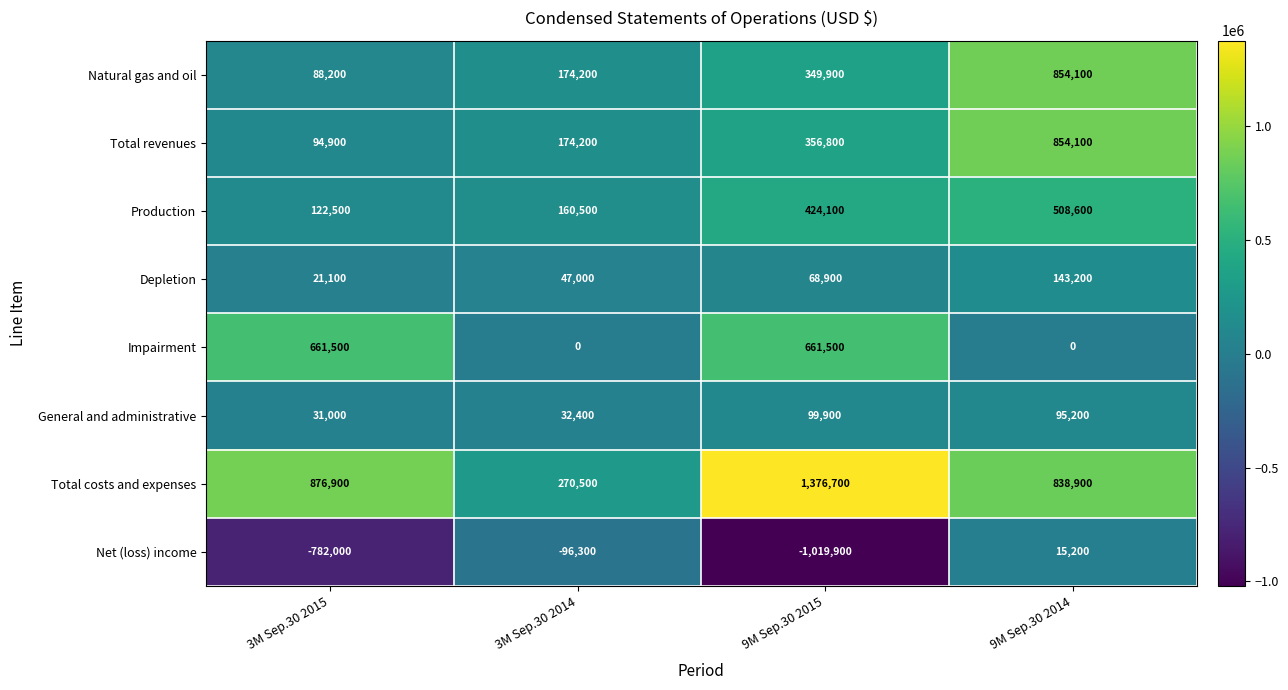

What is the greatest value displayed?

1376700